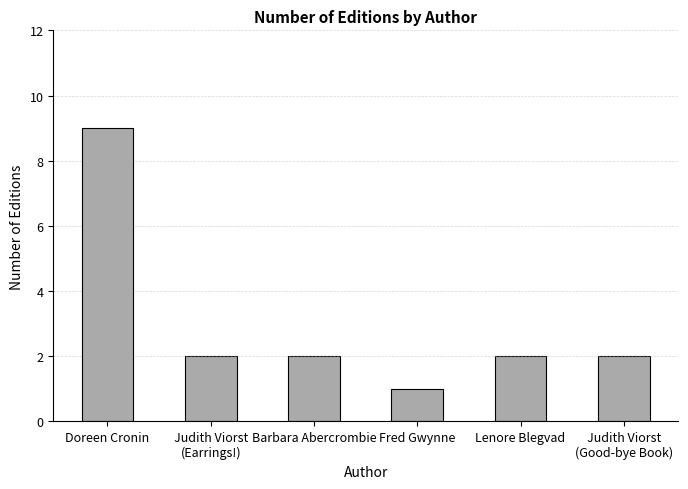

Reading left to right, what are all the values shown in this chart?

Doreen Cronin=9	Judith Viorst
(Earrings!)=2	Barbara Abercrombie=2	Fred Gwynne=1	Lenore Blegvad=2	Judith Viorst
(Good-bye Book)=2